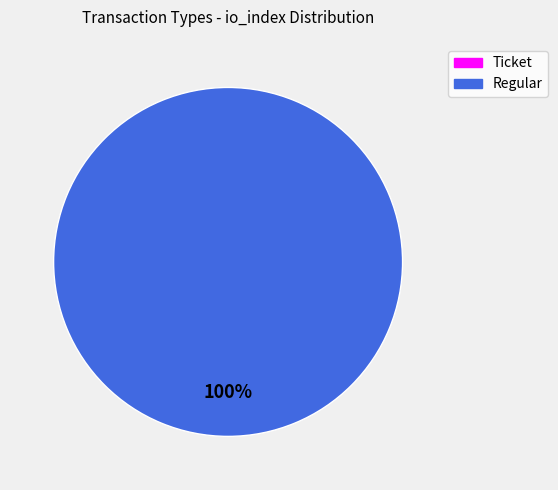

To the nearest percent, what is the difference between the Regular and Ticket slice percentages?

100%